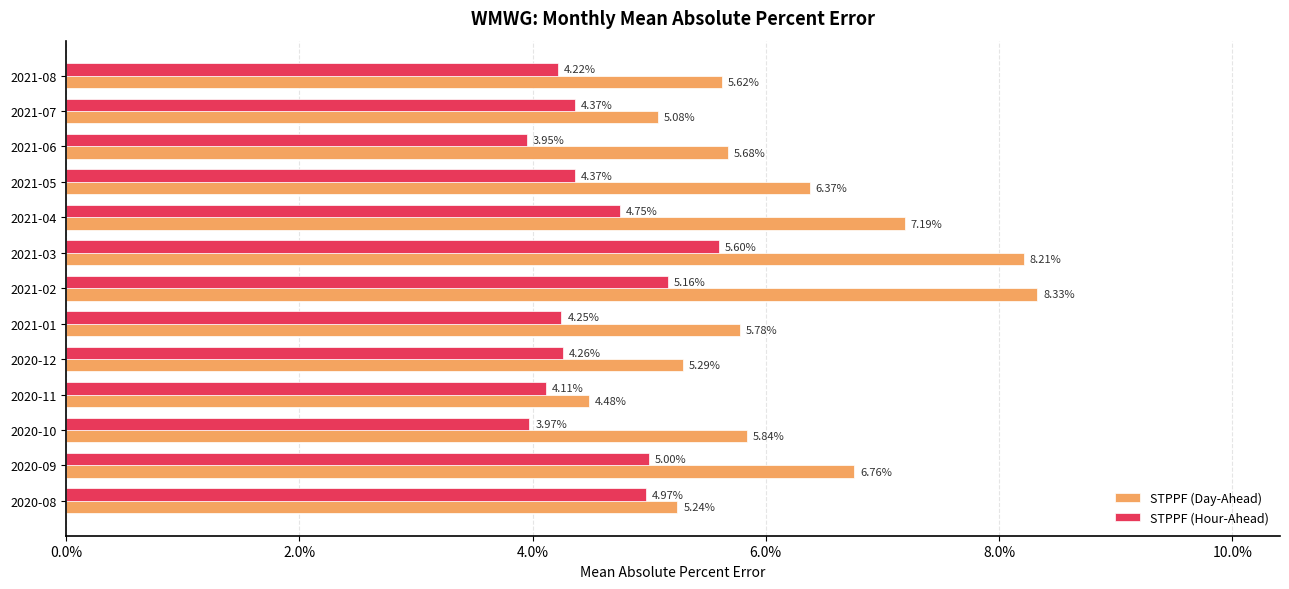

What are all the series names shown in the legend?

STPPF (Day-Ahead), STPPF (Hour-Ahead)